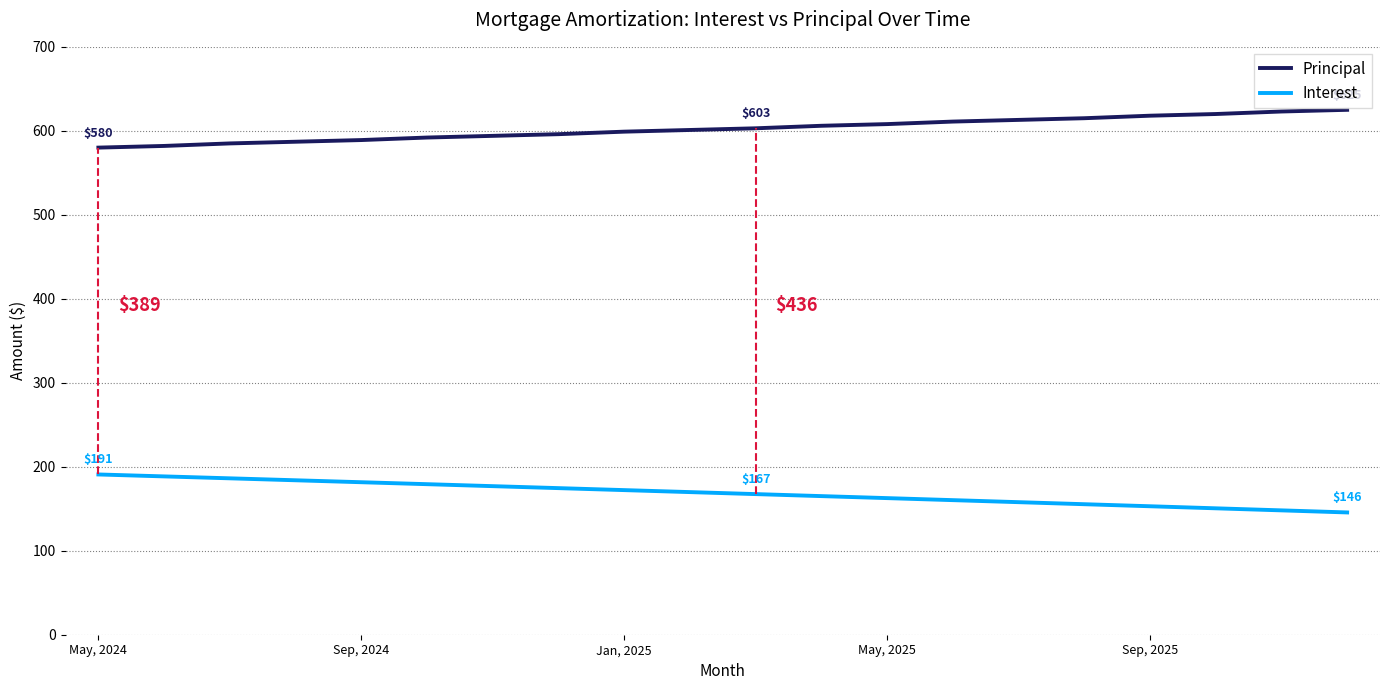

Rank the series by their maximum value, from highest to lowest.

Principal, Interest